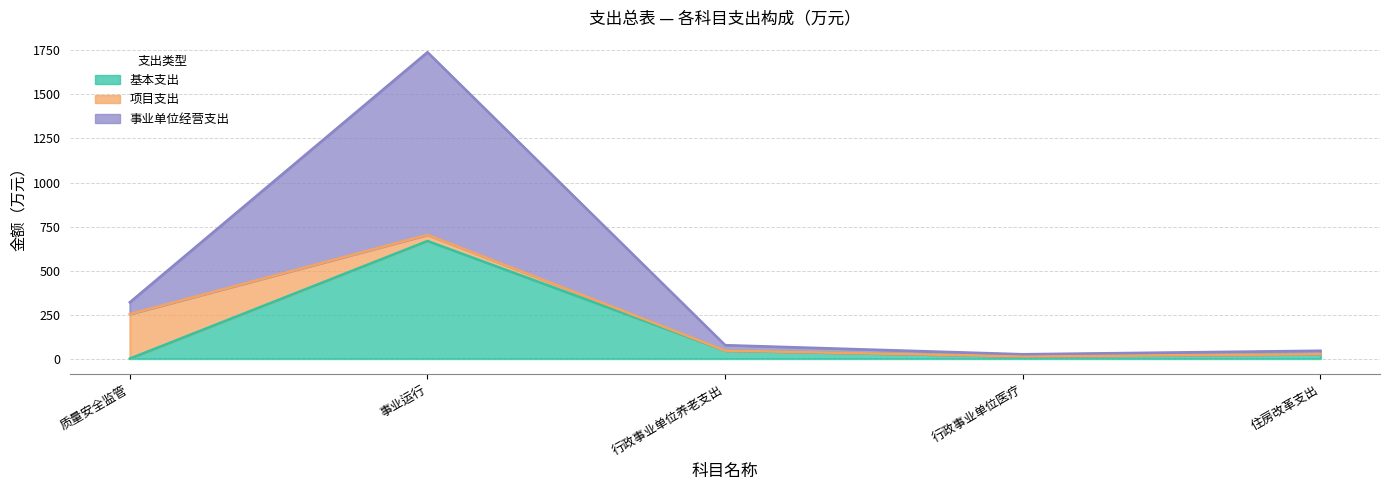

True or false: 事业单位经营支出 and 基本支出 cross at least once.

False